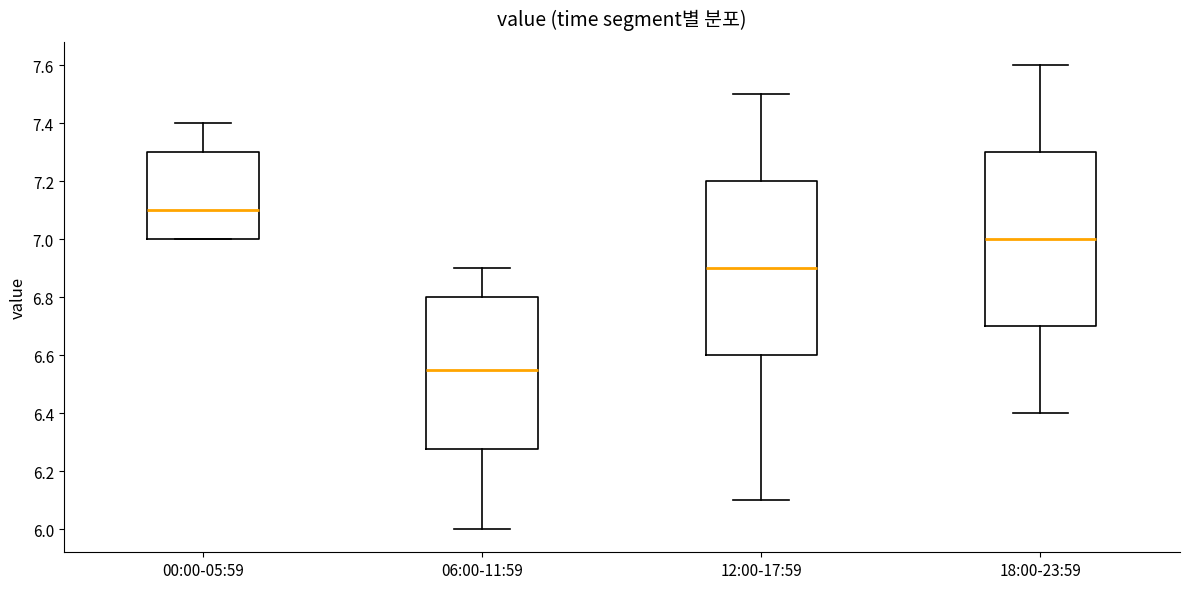

Which box has the lowest median line?

06:00-11:59